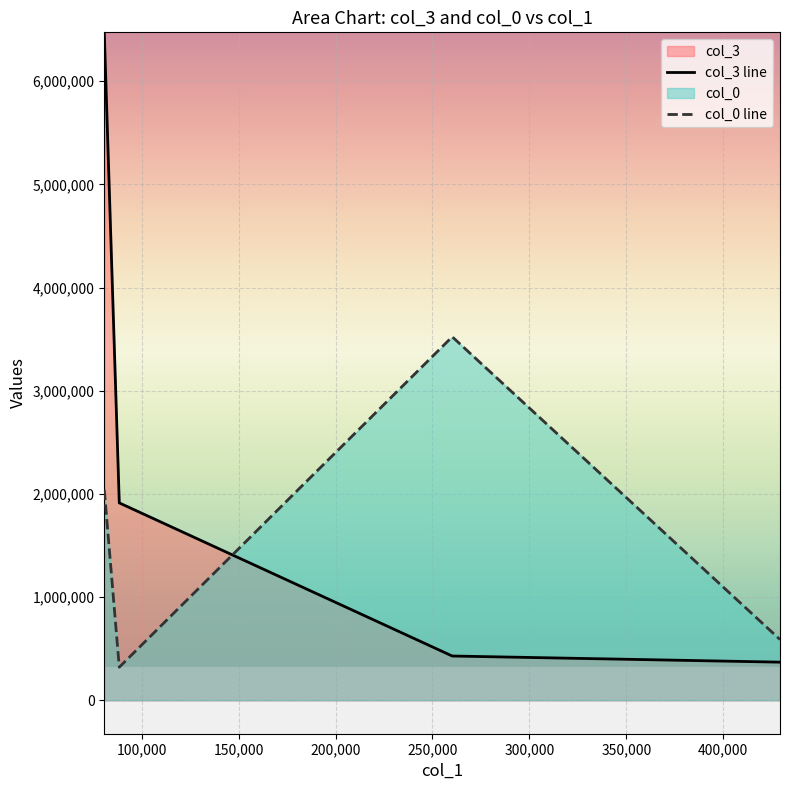

In col_0 line, how many points are lower than both neighbors (excluding endpoints)?

1